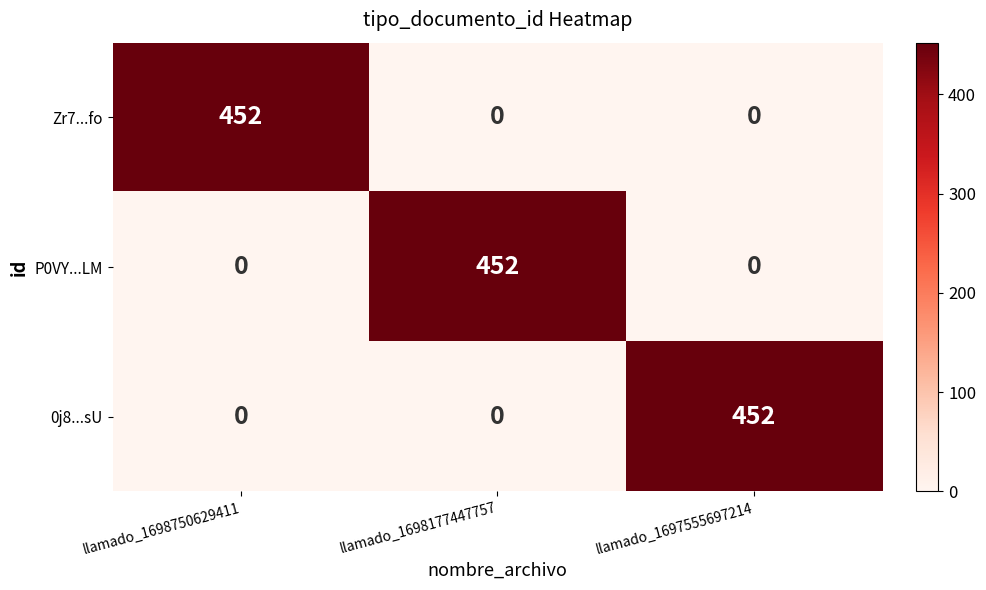

At how many categories does at least one series exceed 8?

3